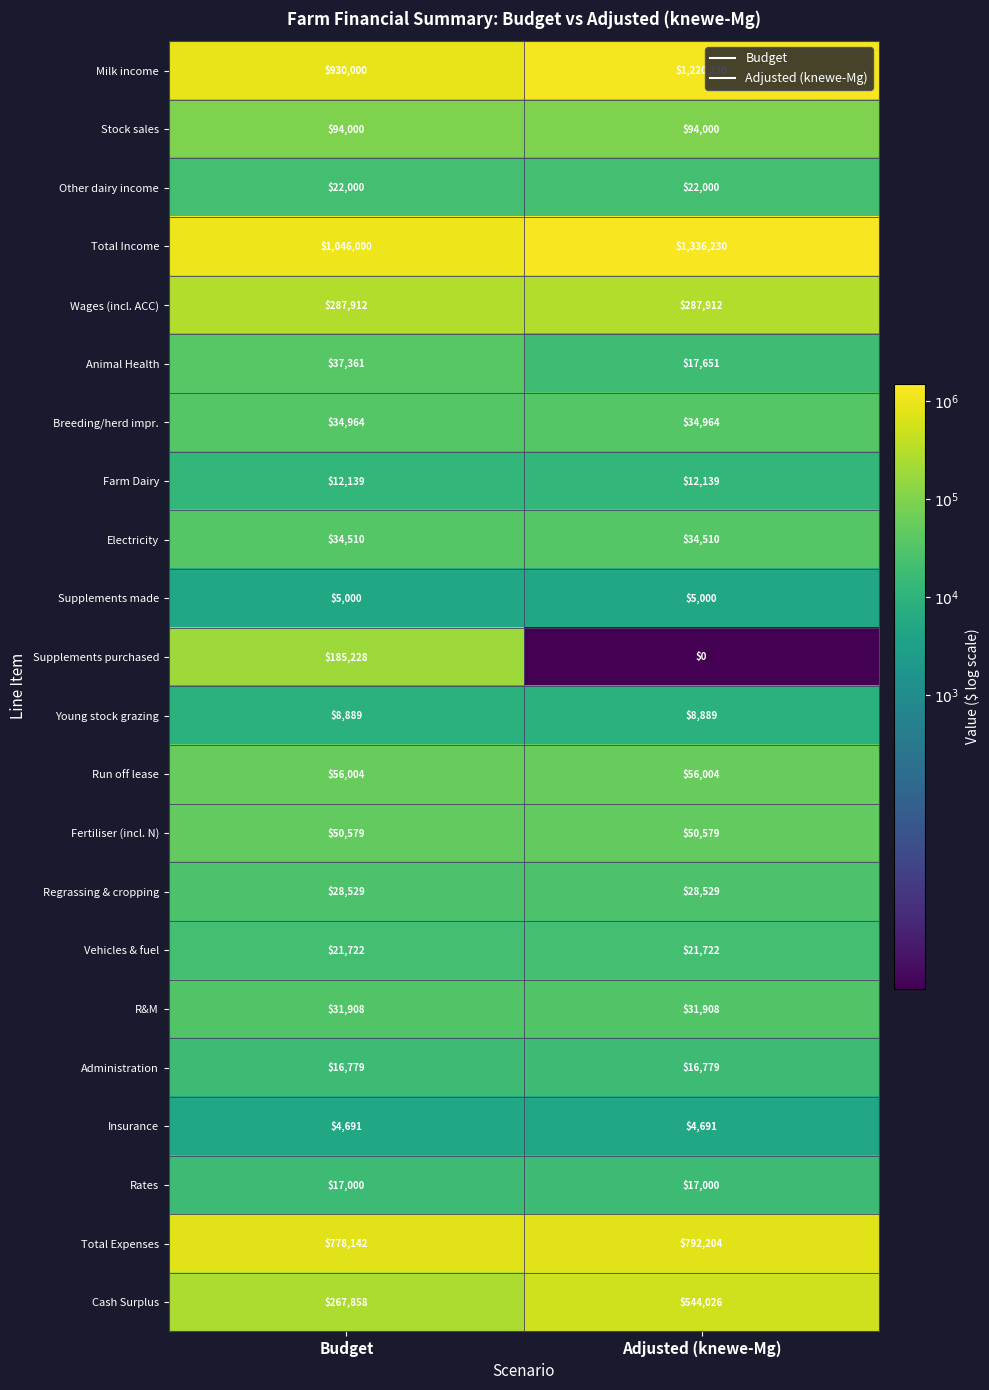

Which series has the largest total across all categories?

Total Income